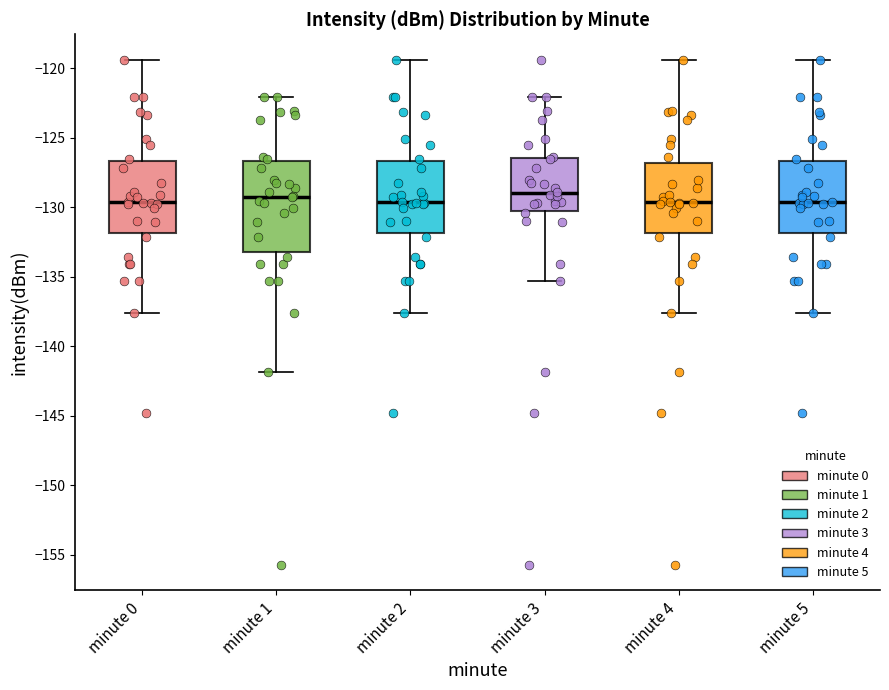

Reading left to right, read every box against the y-axis: the position of its median line, the range the box covers, and the ends of its whiskers. The values are not printed on the chart, so give them approximately, as read against the axis.

minute 0: median -129.5, box -132.0 to -126.5, whiskers -137.5 to -119.5
minute 1: median -129.0, box -133.0 to -126.5, whiskers -142.0 to -122.0
minute 2: median -129.5, box -132.0 to -126.5, whiskers -137.5 to -119.5
minute 3: median -129.0, box -130.5 to -126.5, whiskers -135.5 to -122.0
minute 4: median -129.5, box -132.0 to -127.0, whiskers -137.5 to -119.5
minute 5: median -129.5, box -132.0 to -126.5, whiskers -137.5 to -119.5